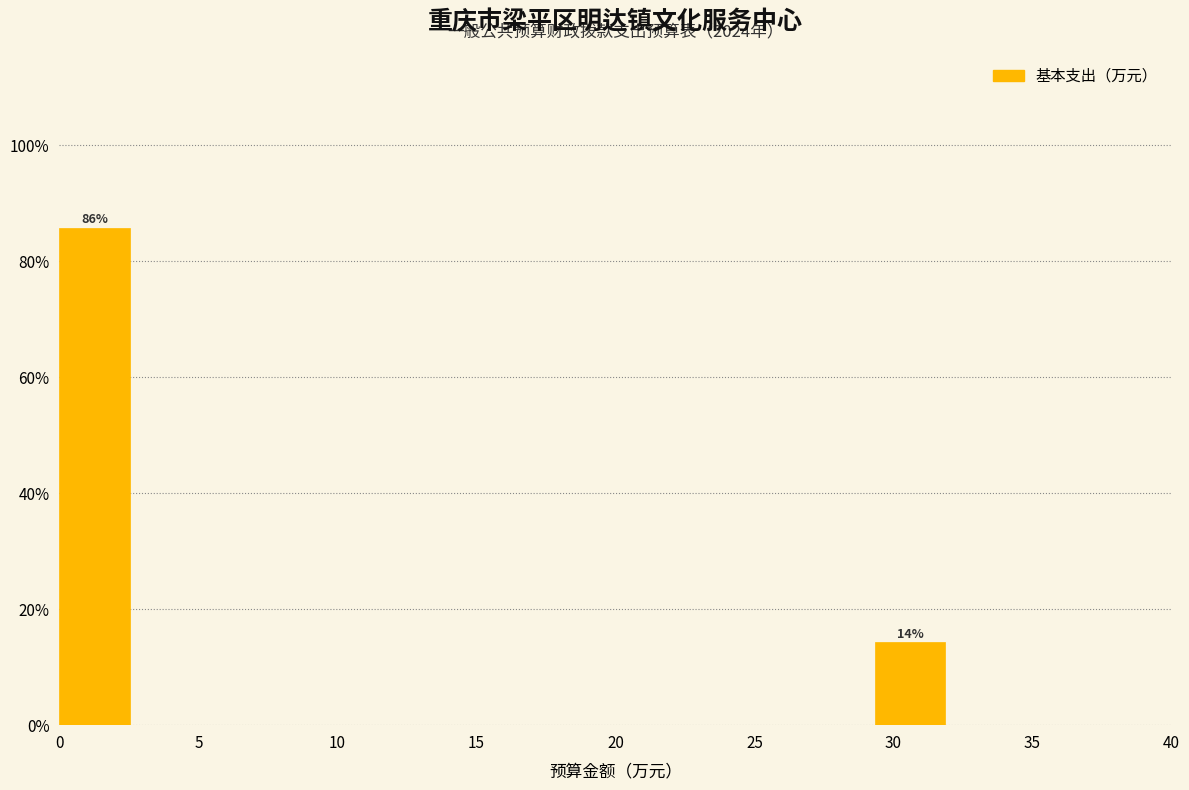

Which range on the x-axis has the tallest bar?

0.0 to 2.5